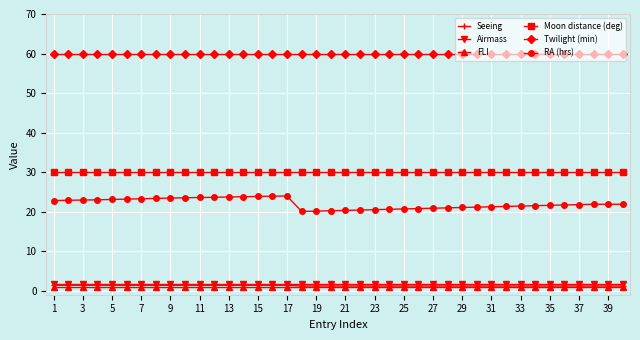

What is the sum of all Seeing values?

51.4